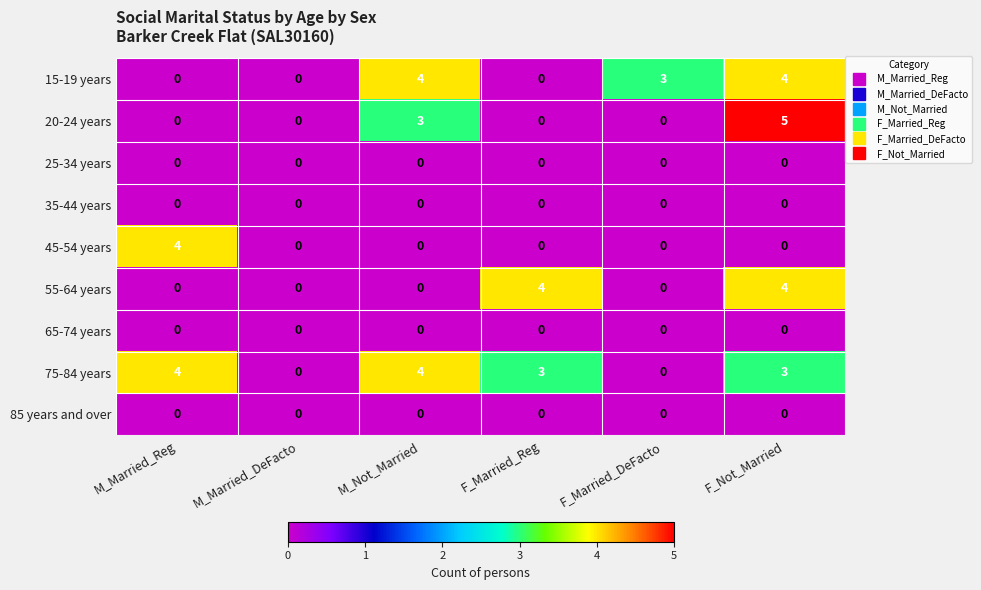

What is the difference between the second highest and minimum values in the 75-84 years series?

4